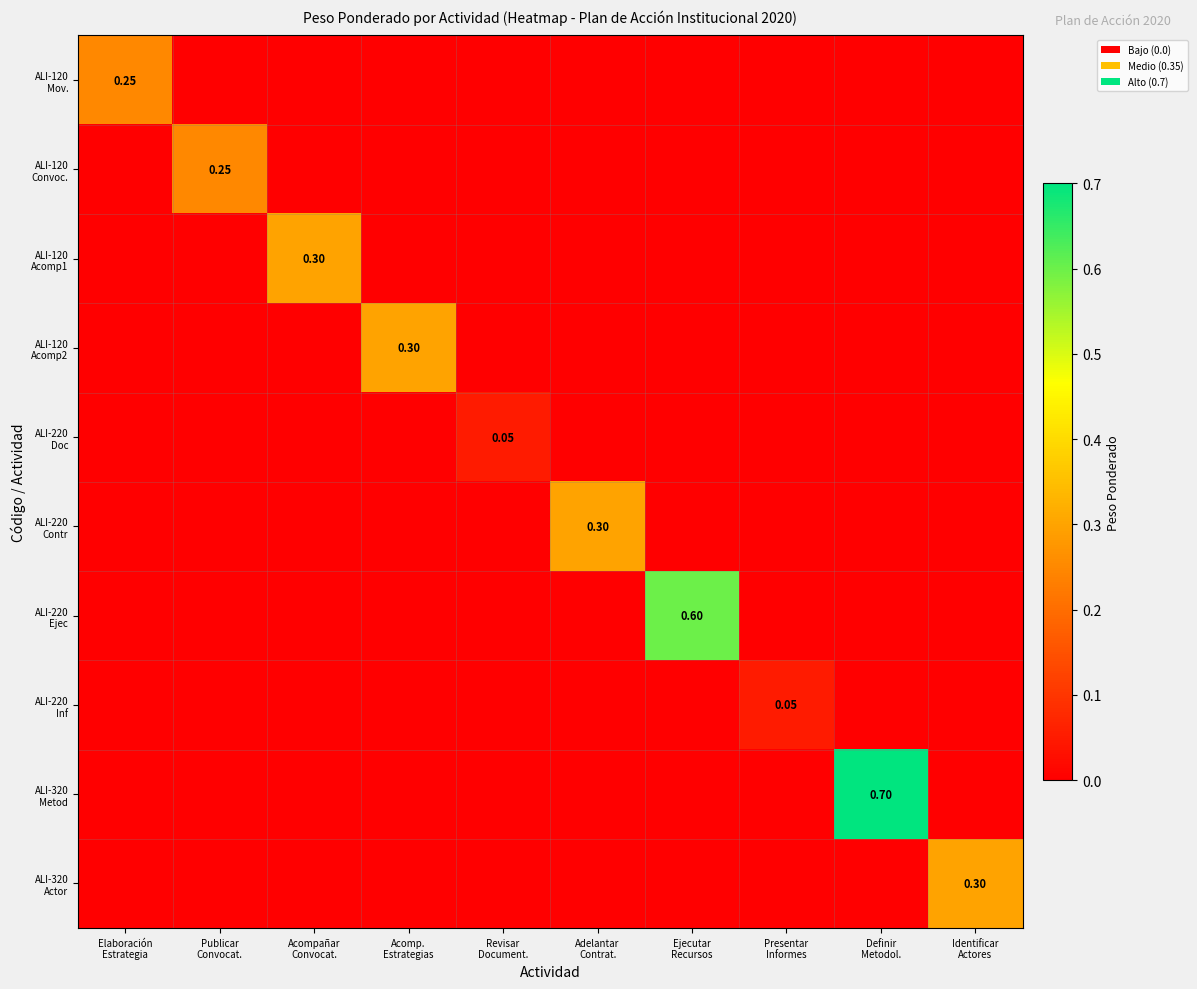

Between Publicar
Convocat. and Ejecutar
Recursos, which is larger?

Publicar
Convocat.